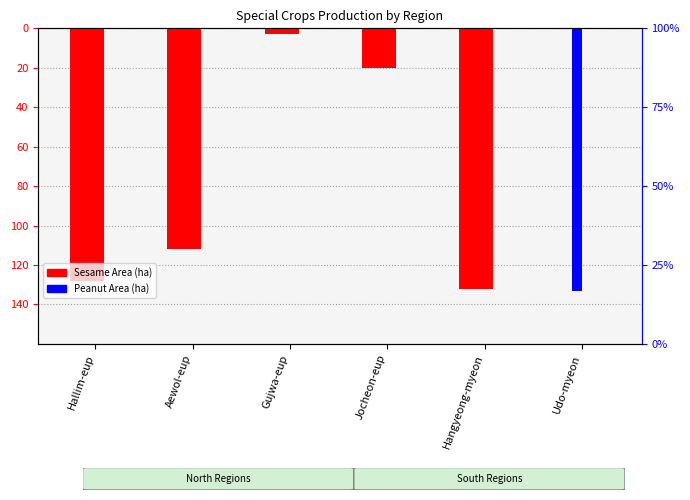

List the series in order of their overall mean, highest first.

Peanut Area, Sesame Area